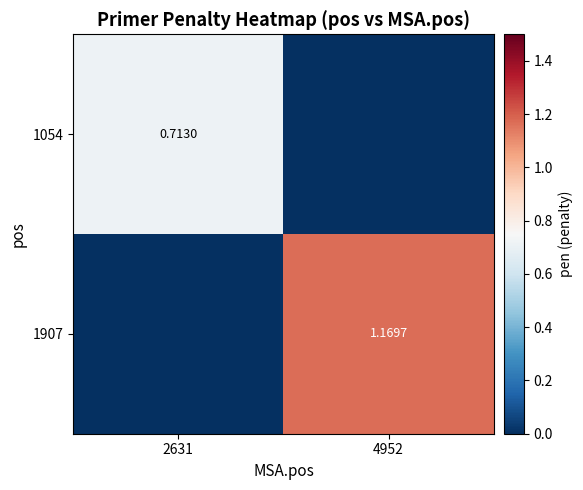

Which has a higher value, 4952 or 2631?

2631